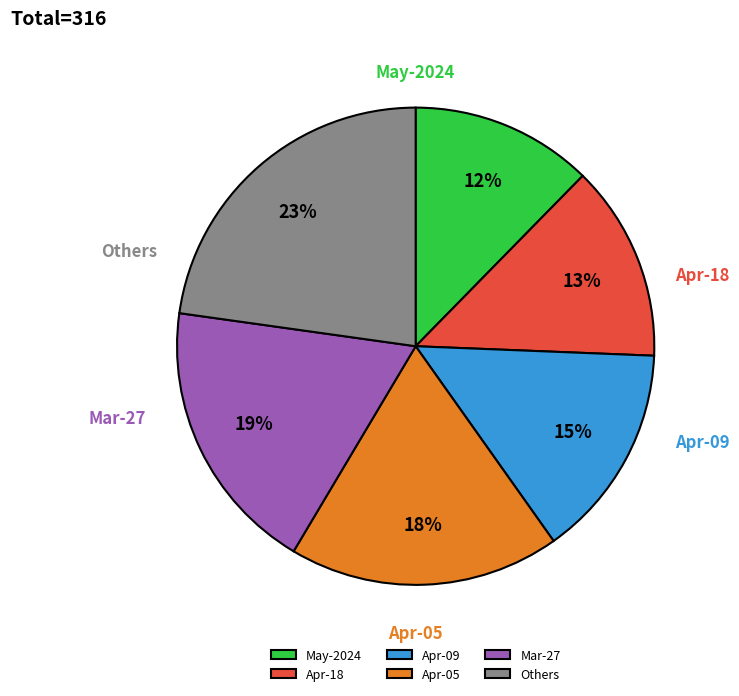

What is the largest slice in the pie chart?

Others